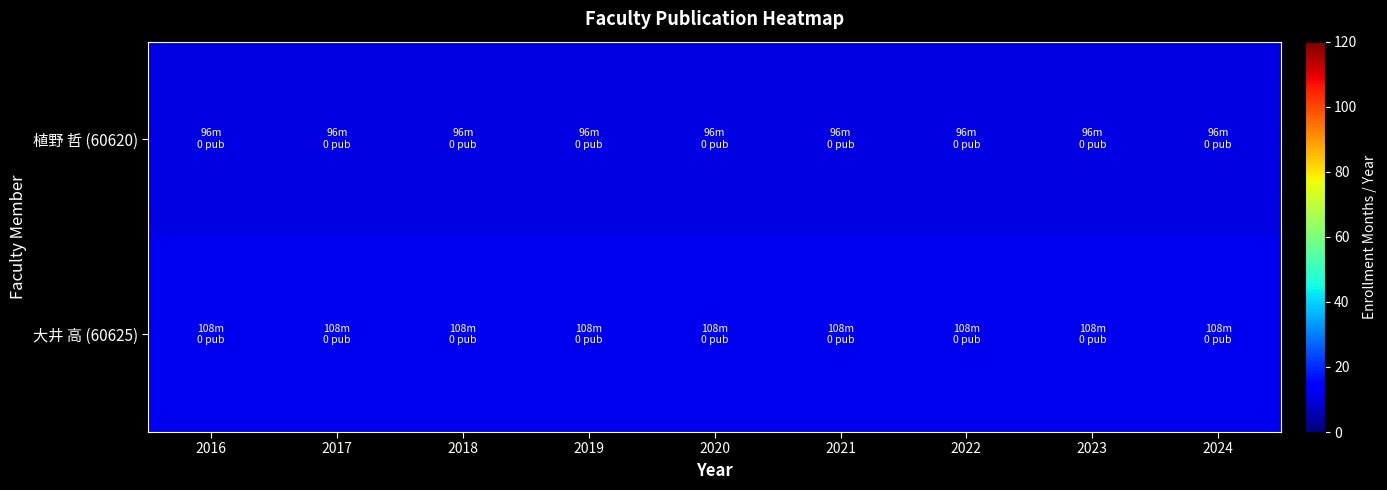

At which category does the chart reach its minimum across all series?

2016